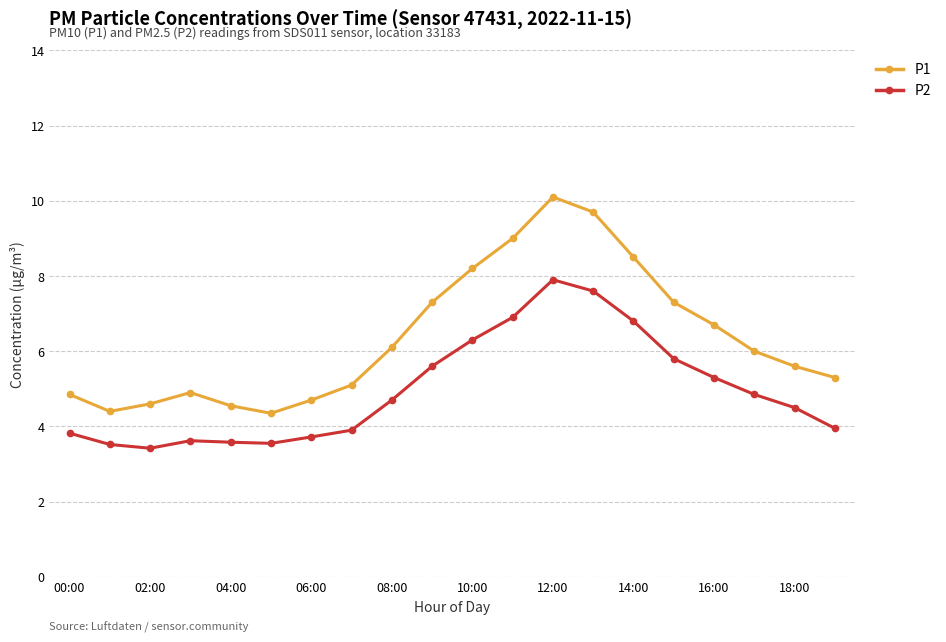

Which series has the widest spread of values?

P1